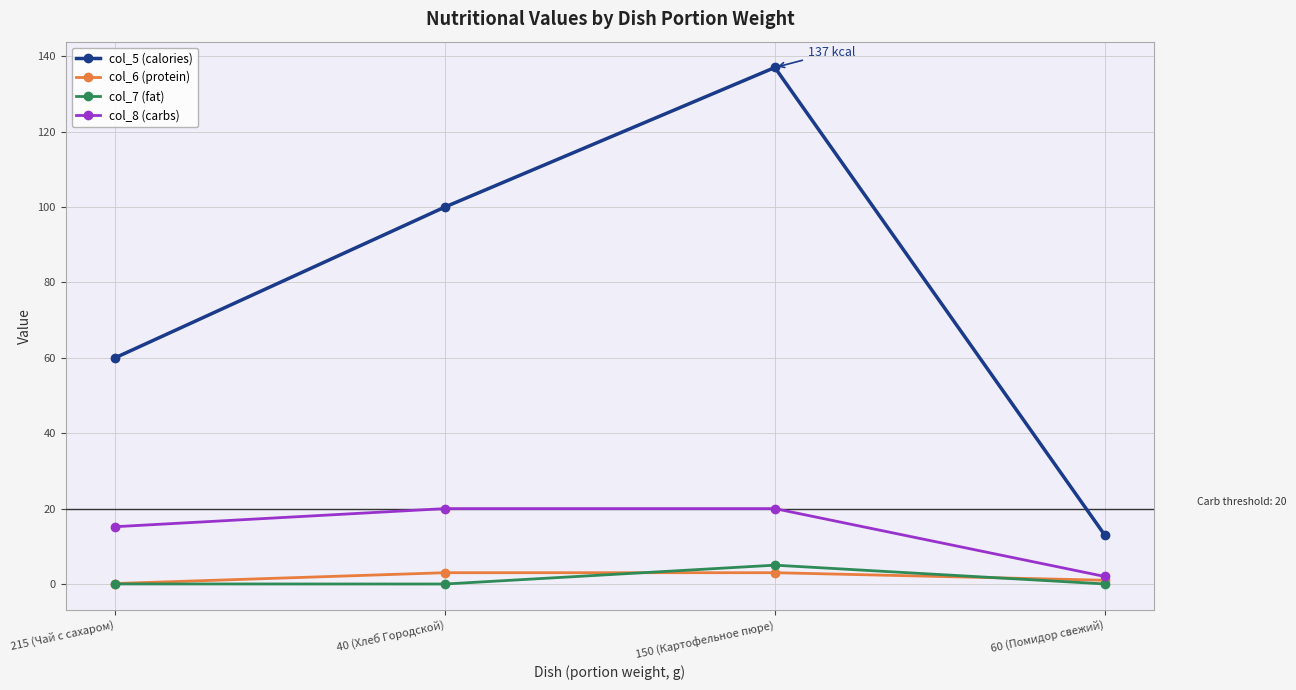

At which label does col_5 (calories) reach its peak?

150 (Картофельное пюре)